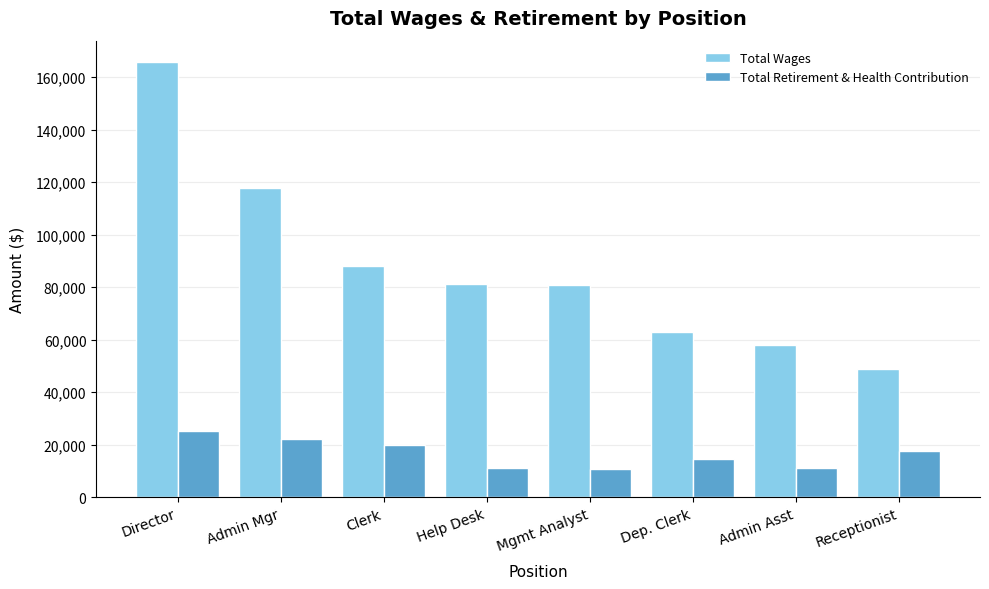

What is the maximum value shown in the chart?

165636